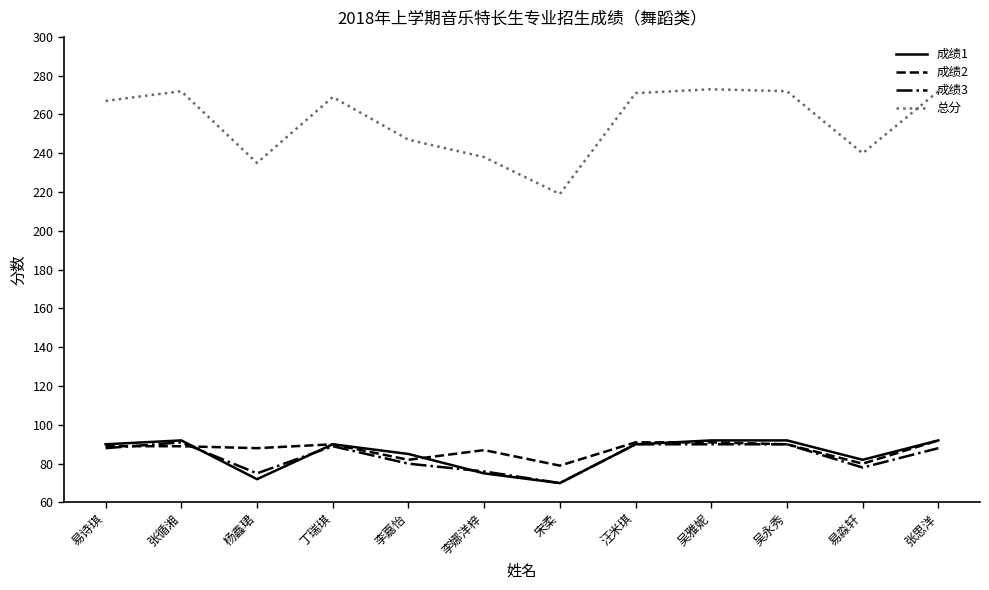

What position from the right is 宋柔?

6